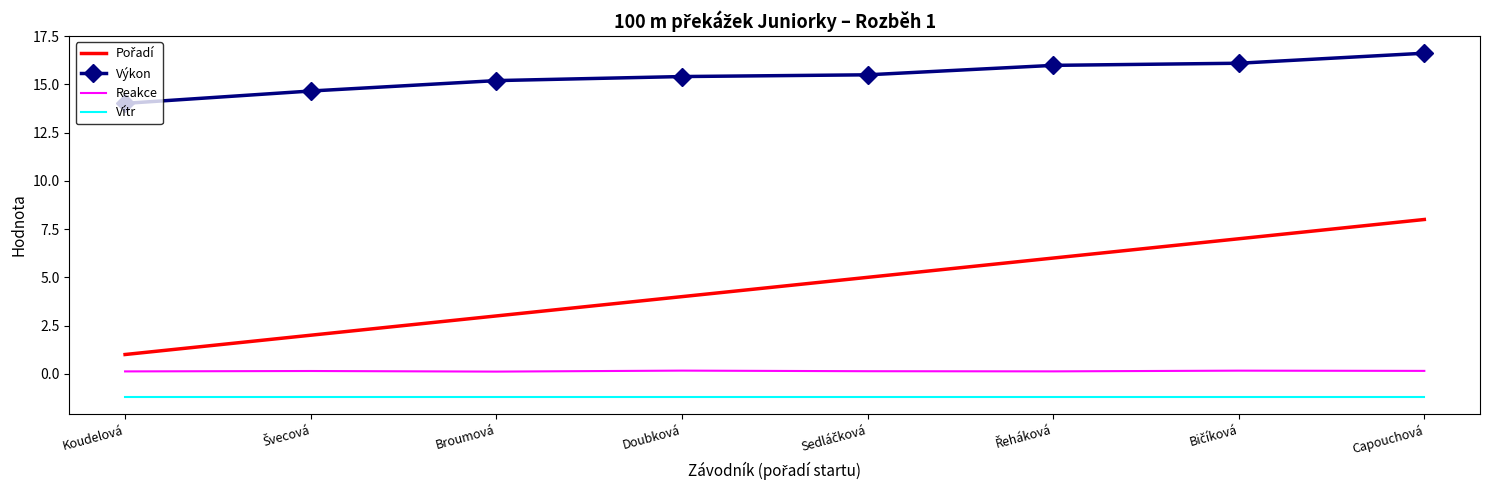

The Výkon series shows 15.2 at Broumová. True or false?

True